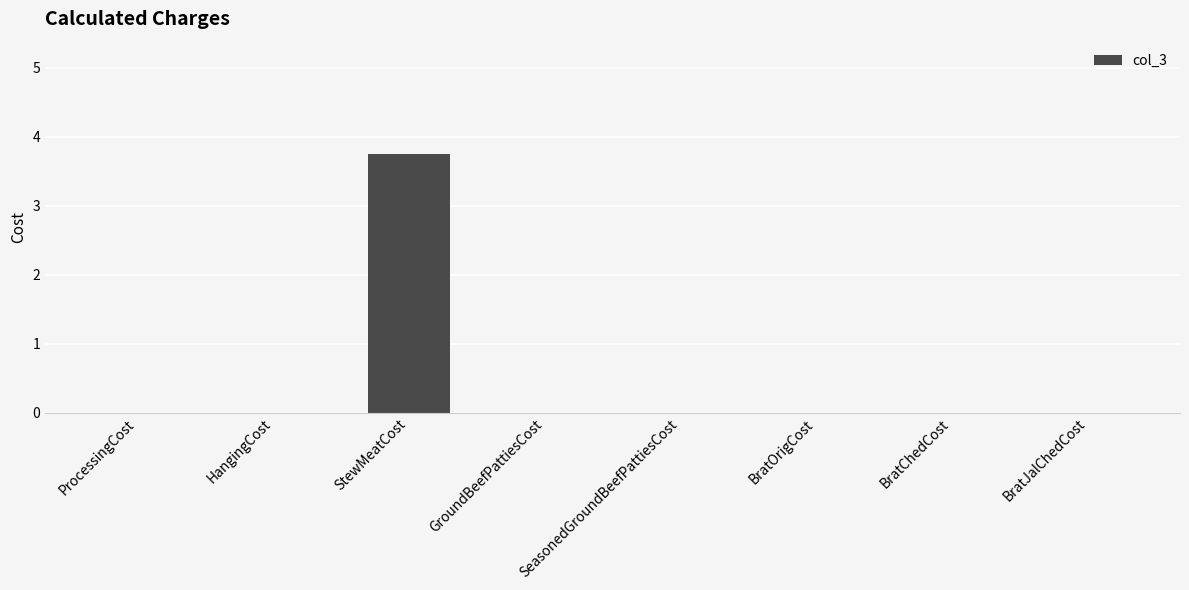

Are the bars grouped side by side (vs. stacked)?

No